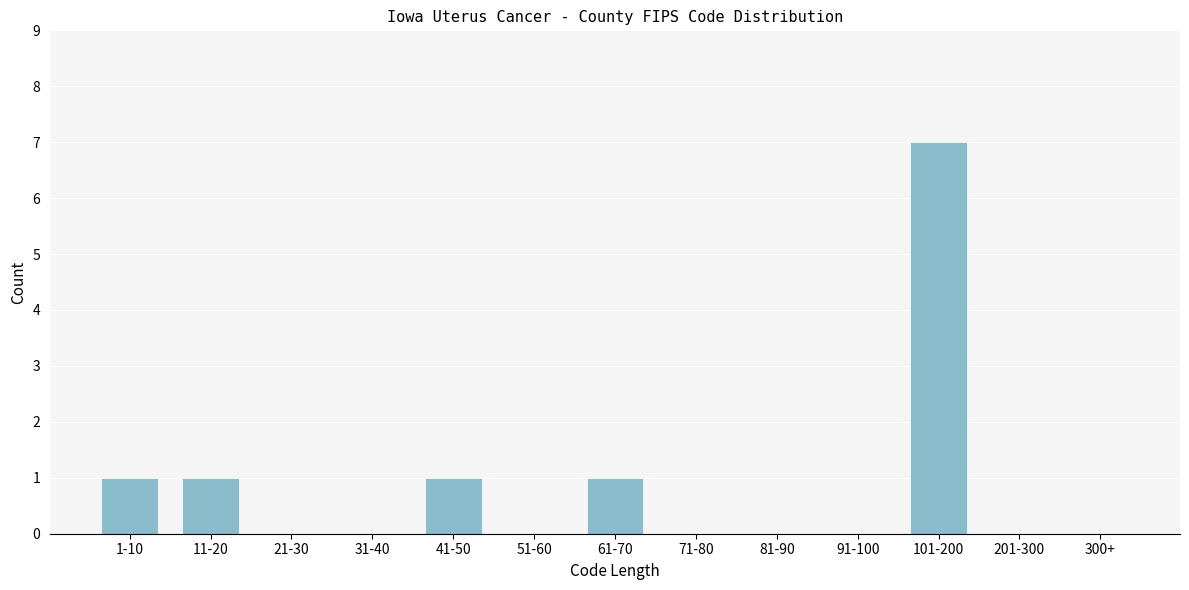

Reading left to right, list all the values displayed in this chart.

1-10=1	11-20=1	21-30=0	31-40=0	41-50=1	51-60=0	61-70=1	71-80=0	81-90=0	91-100=0	101-200=7	201-300=0	300+=0